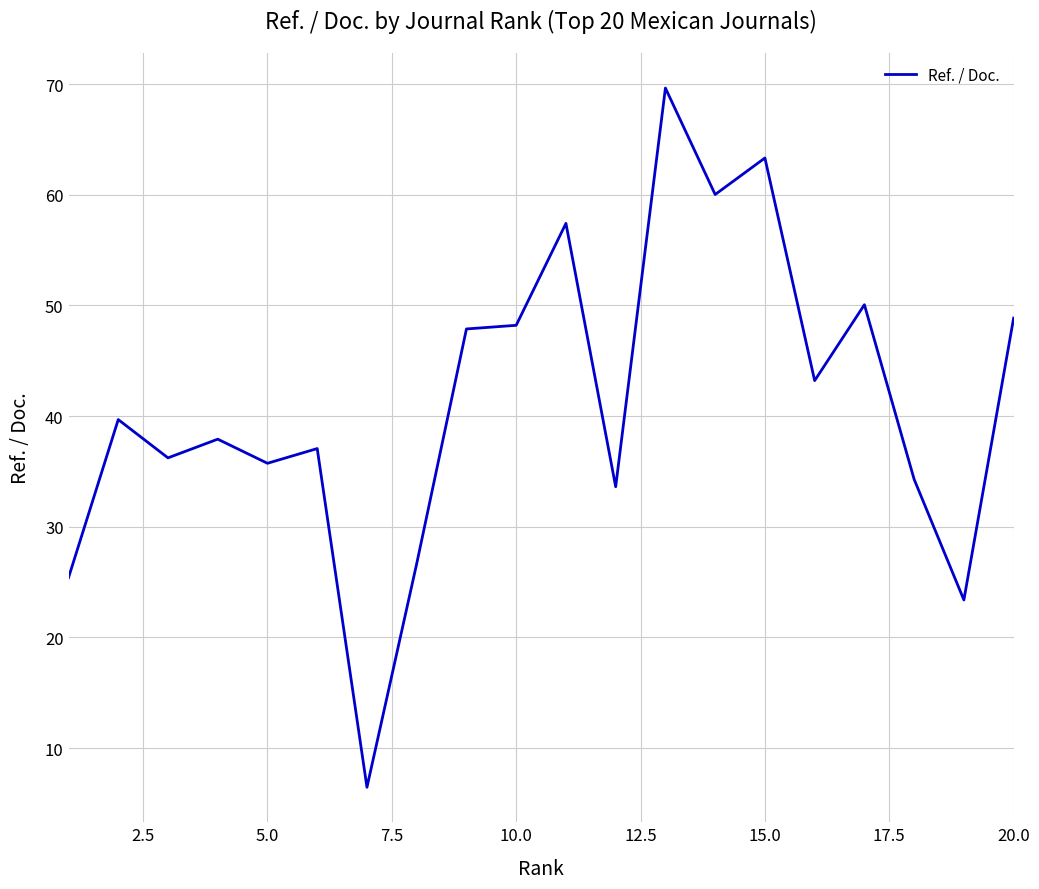

What is the greatest value displayed?

69.7